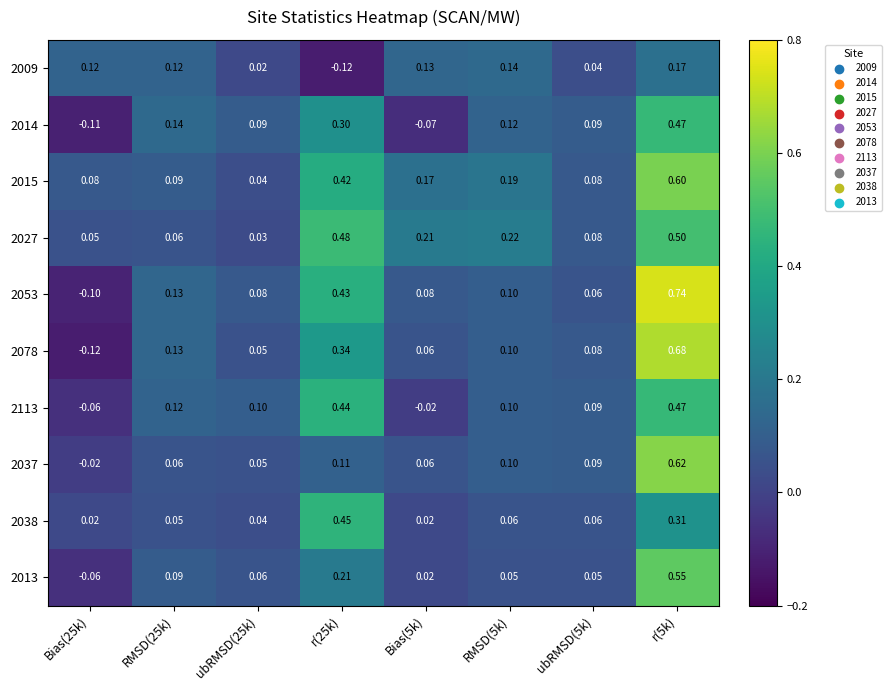

Count the number of categories in the chart.

8